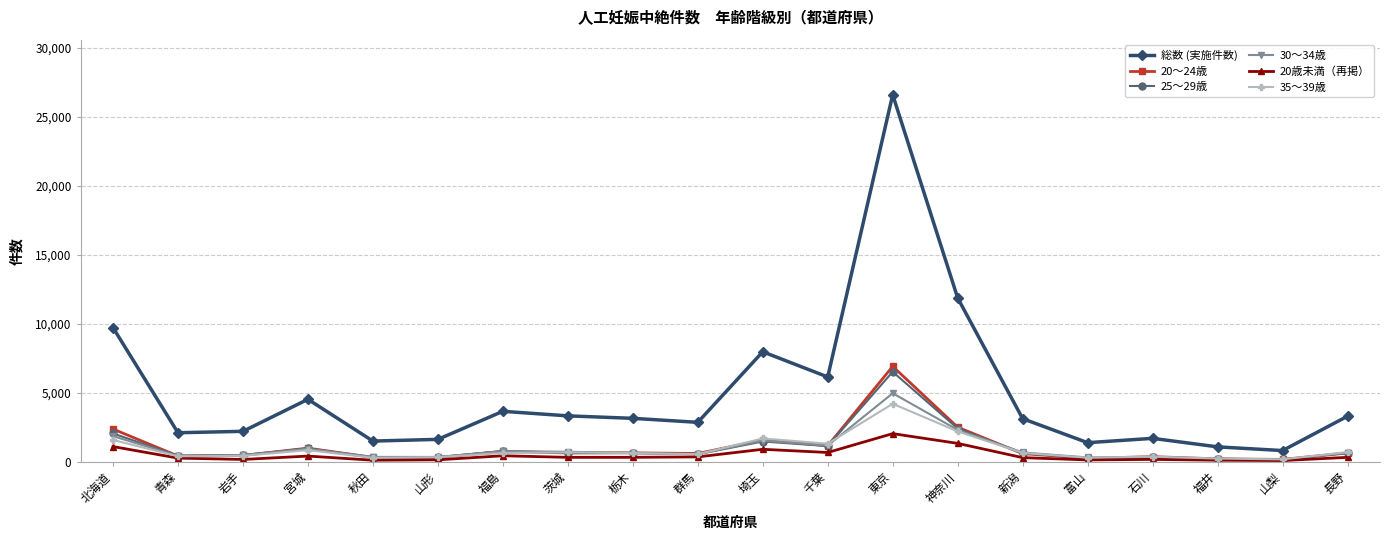

What is the difference between the maximum and second lowest values in the 20～24歳 series?

6707